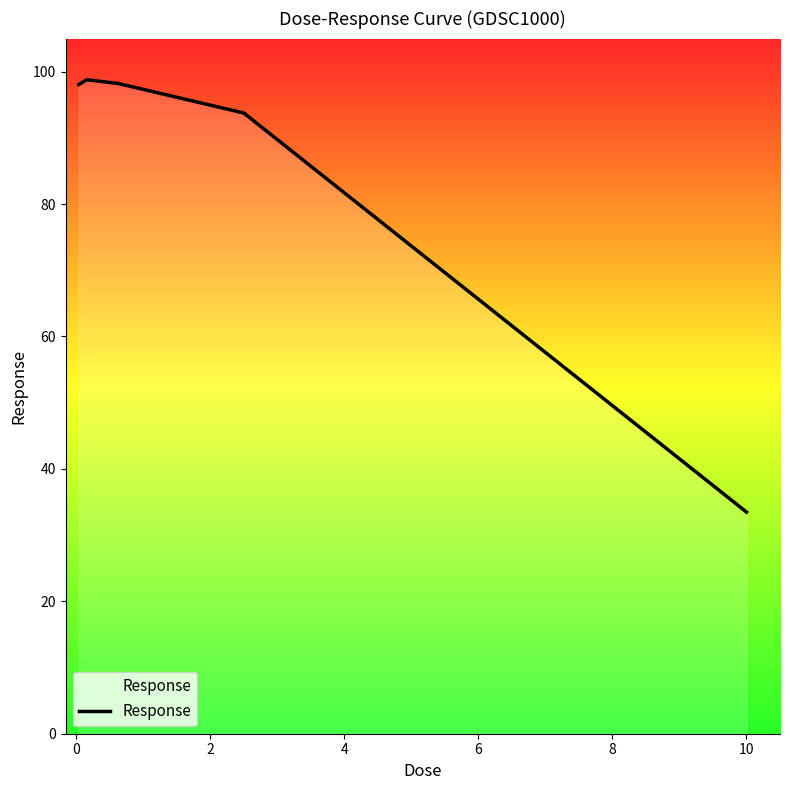

The value at 4 is 93.8. True or false?

True